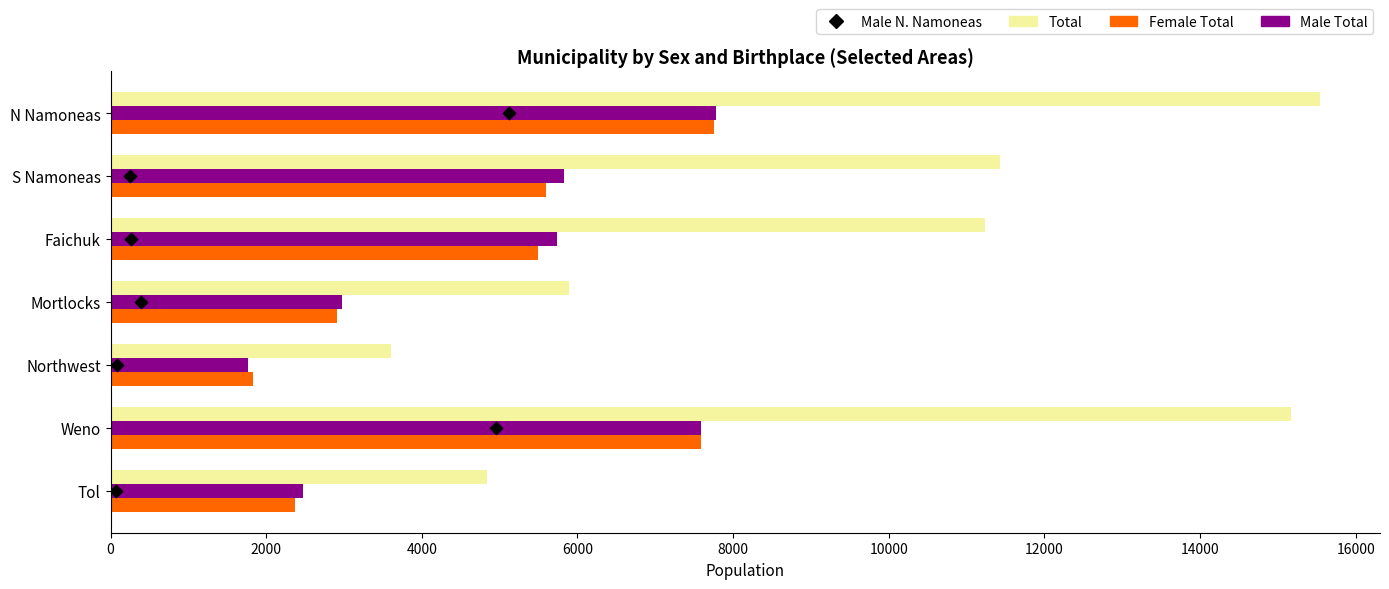

Is the value of Male N. Namoneas at 12000 greater than the value of Male Total at 8000?

No